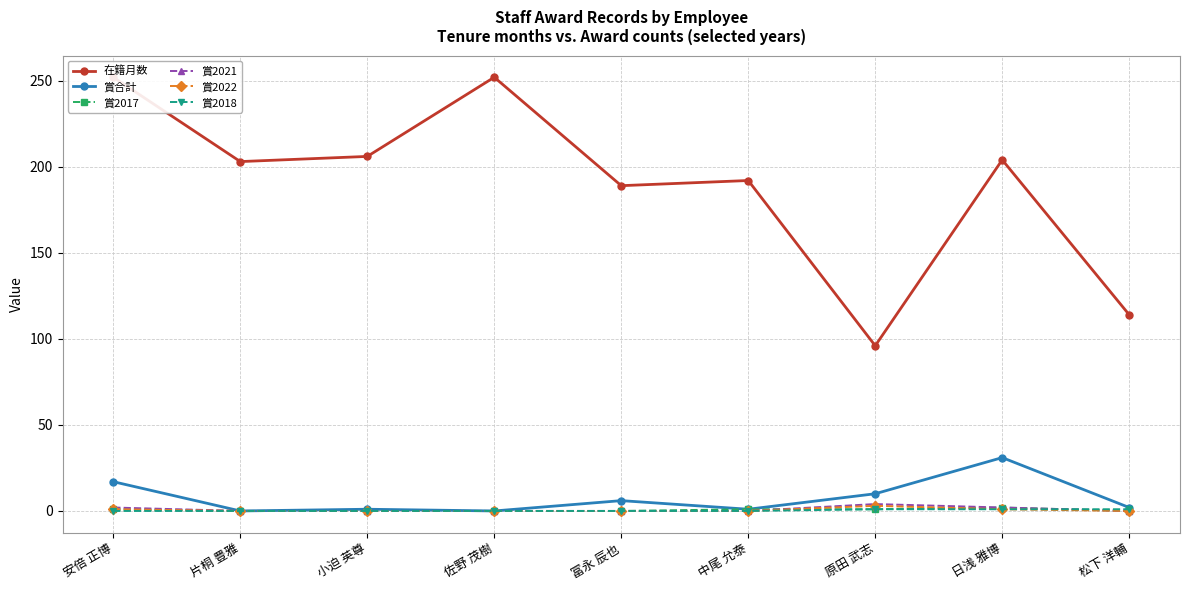

At which category does 賞2022 reach its first local peak?

原田 武志